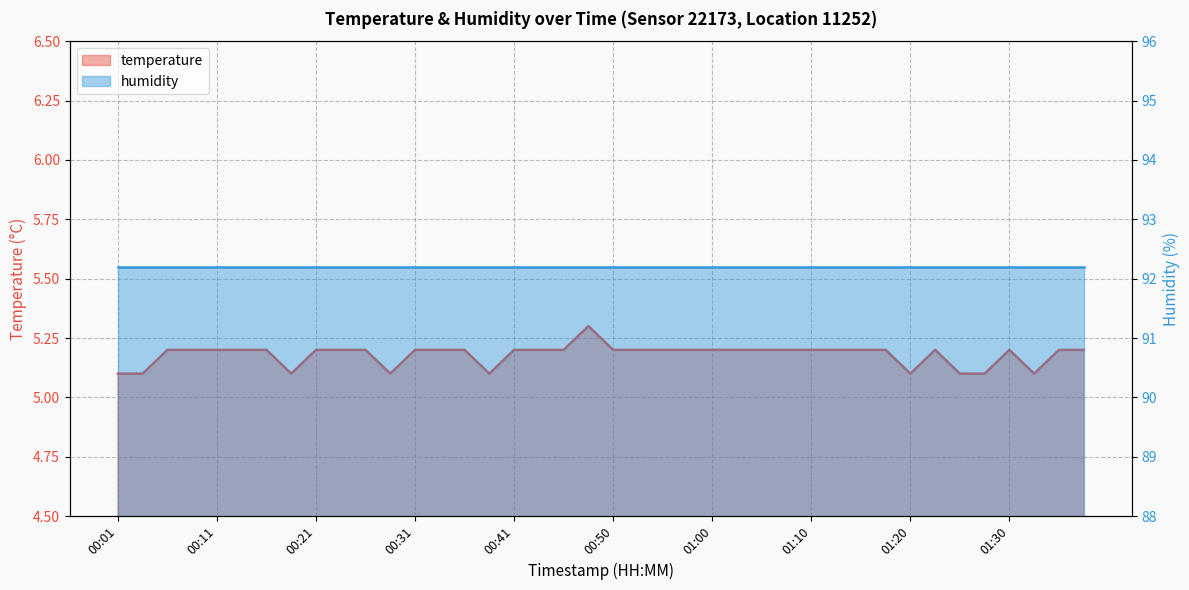

Approximately how many times larger is the value at 00:03 compared to 00:06?

1.0